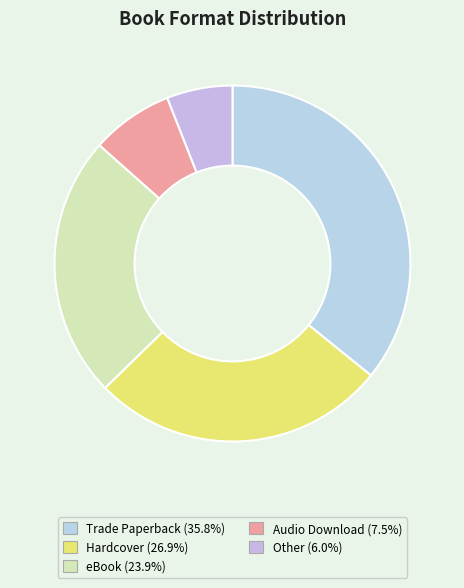

To the nearest percent, what portion does Audio Download represent?

7%